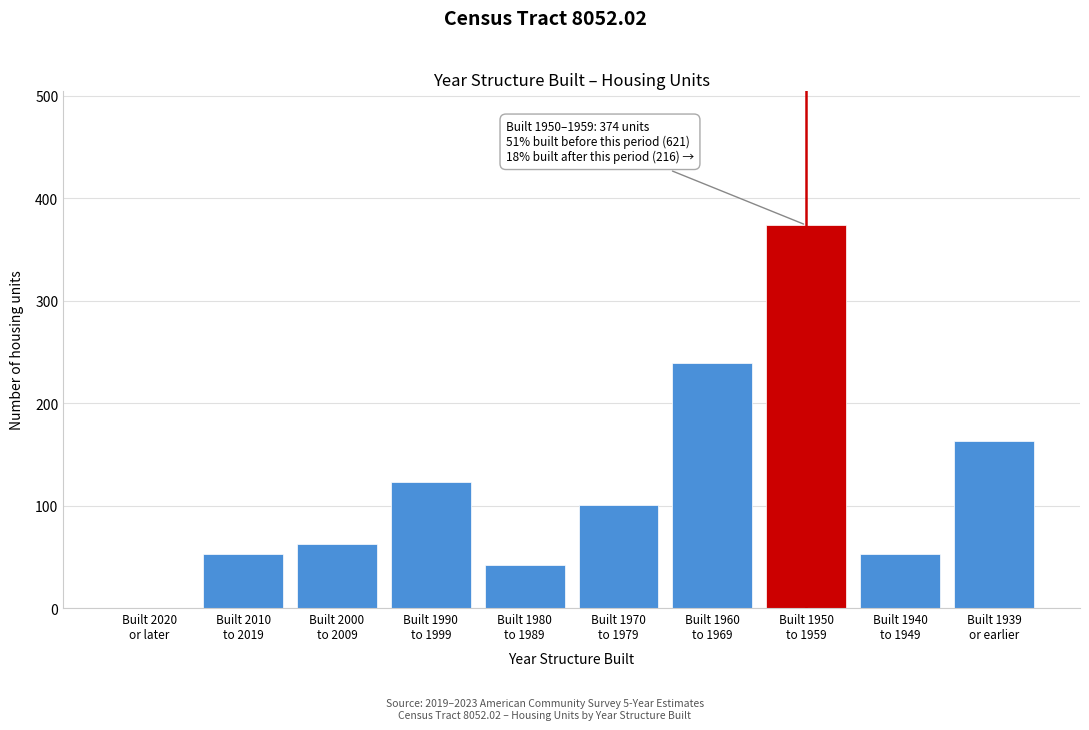

How many data points does each series have?

10